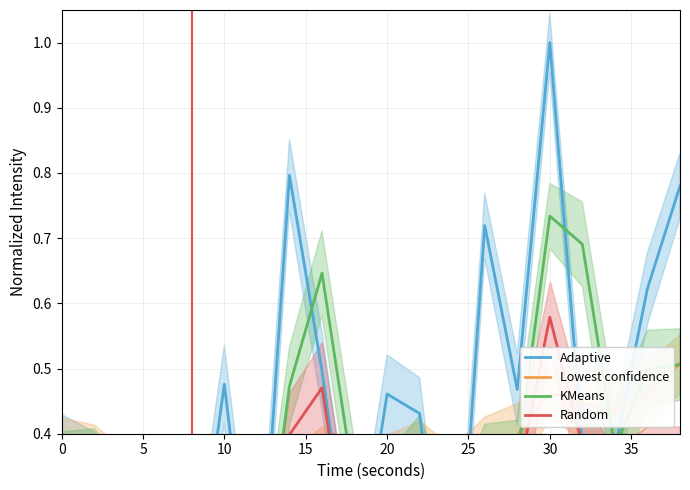

The Lowest confidence series shows 0.3 at 35. True or false?

True